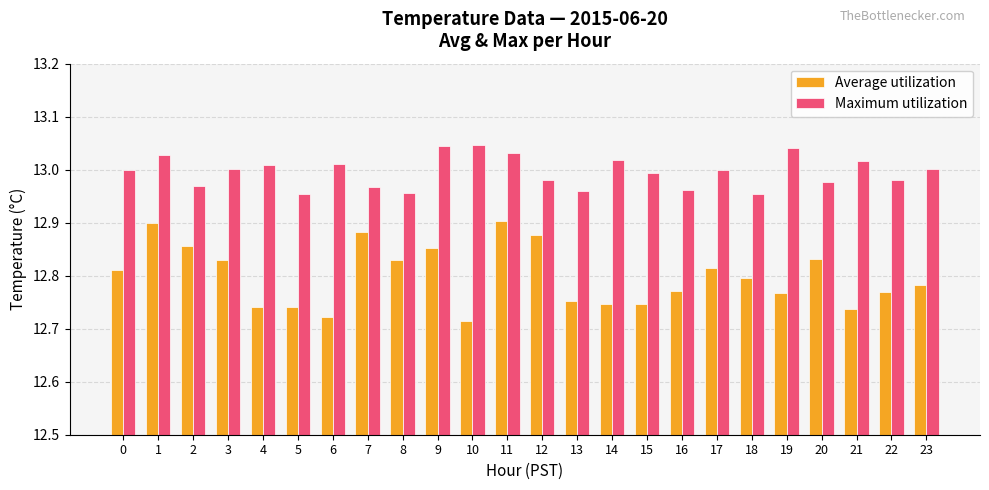

The Maximum utilization series shows 13.0 at 3. True or false?

True